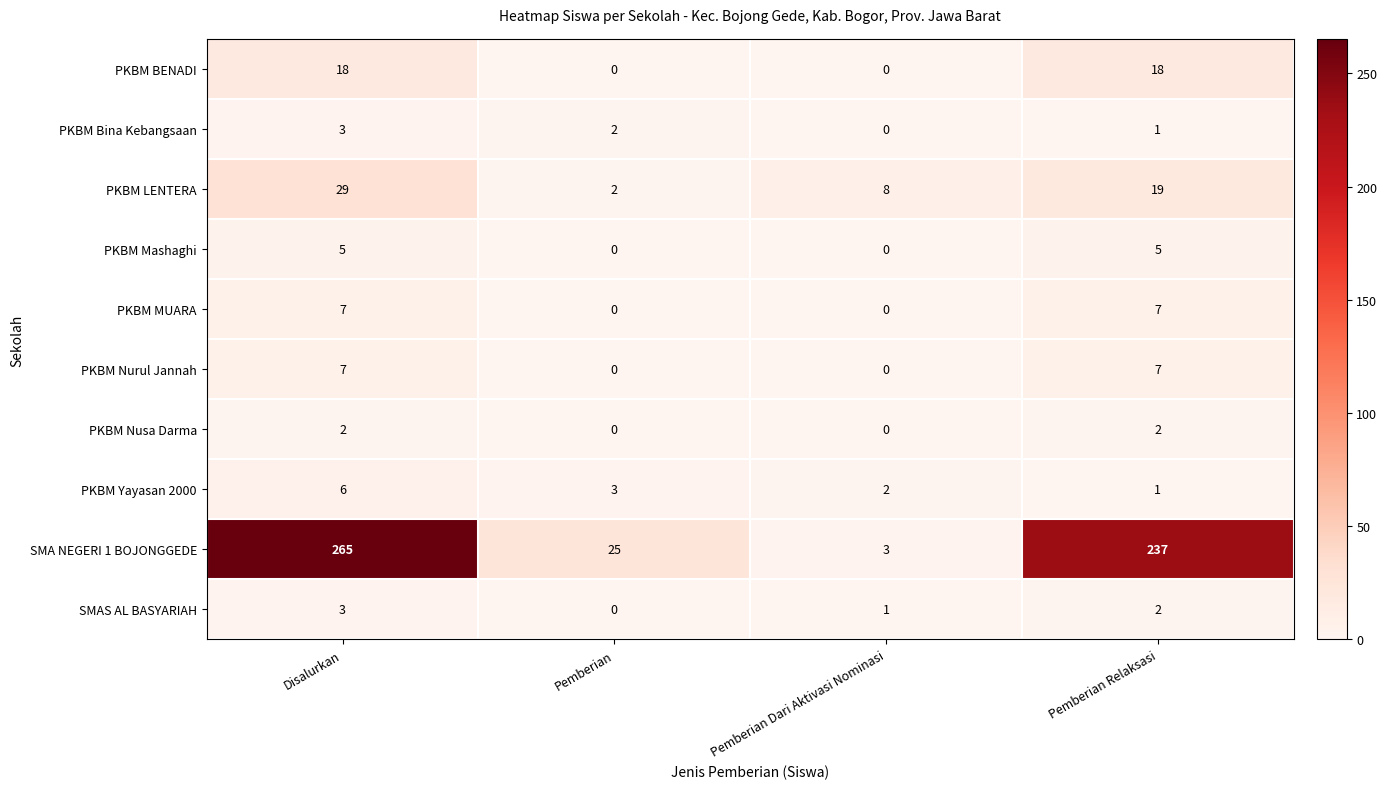

What is the average value of the PKBM MUARA series?

4